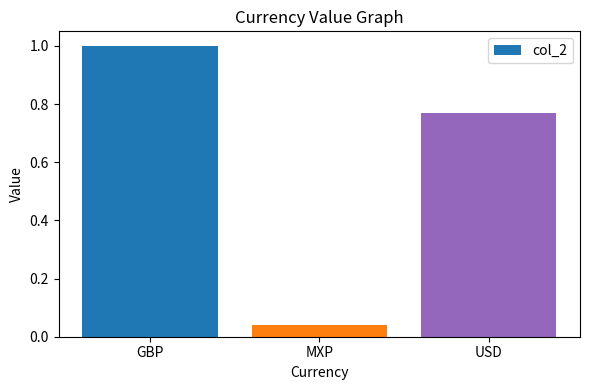

How many categories are shown in the chart?

3